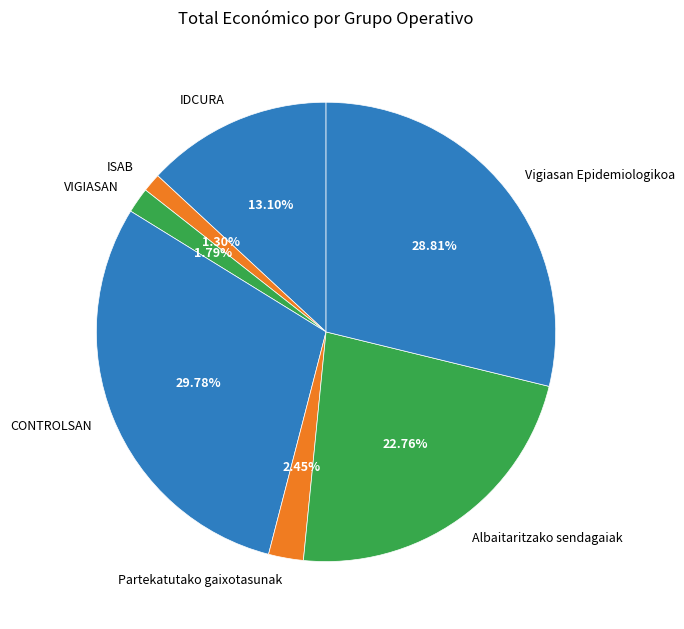

What portion of the pie excludes ISAB?

98.7%